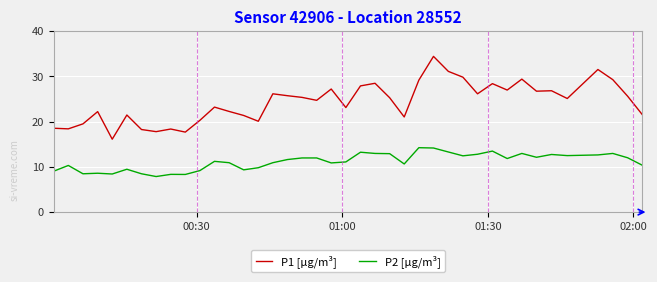

What is the highest value of the P1 [µg/m³] series?

34.5